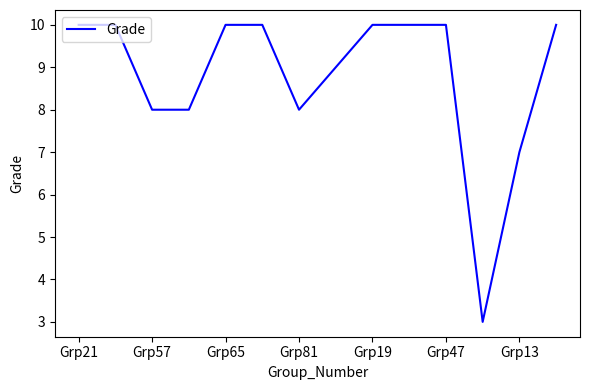

How many values are between 8 and 10?

12